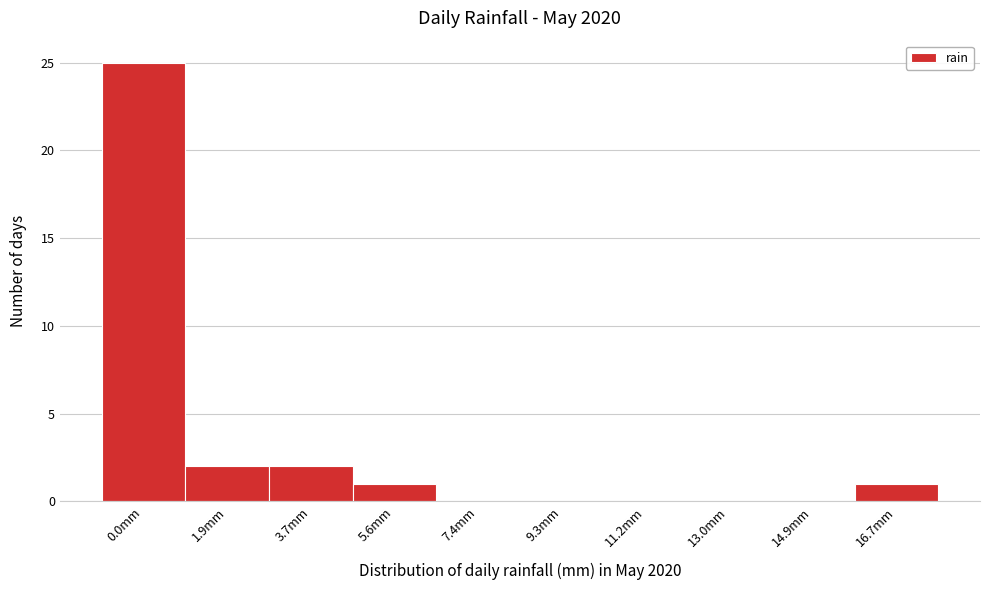

Reading left to right, list all the values displayed in this chart.

0.0mm=25	1.9mm=2	3.7mm=2	5.6mm=1	7.4mm=0	9.3mm=0	11.2mm=0	13.0mm=0	14.9mm=0	16.7mm=1